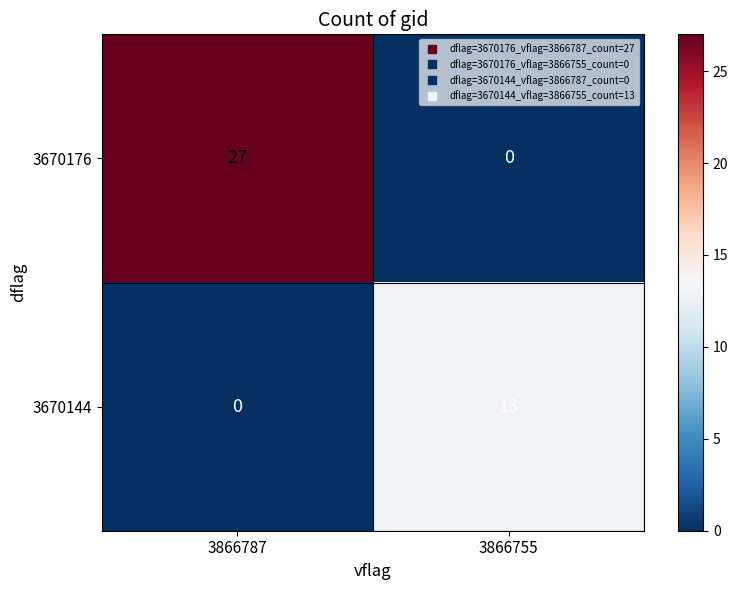

Which category has the highest value in the 3670176 series?

3866787